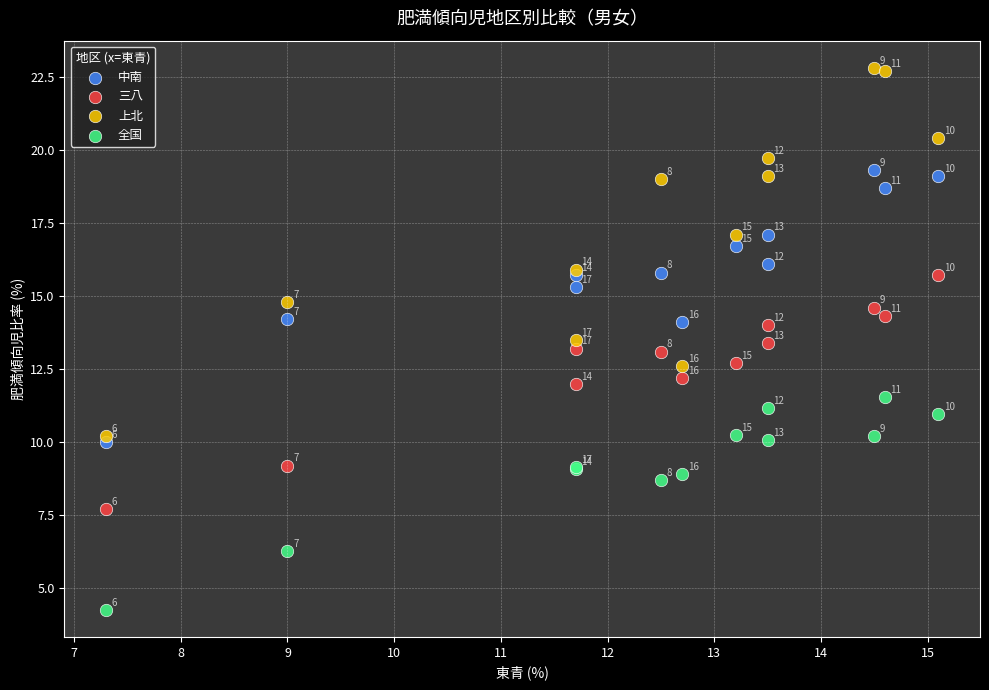

Across all series, what Y value is closest to 13?

13.1